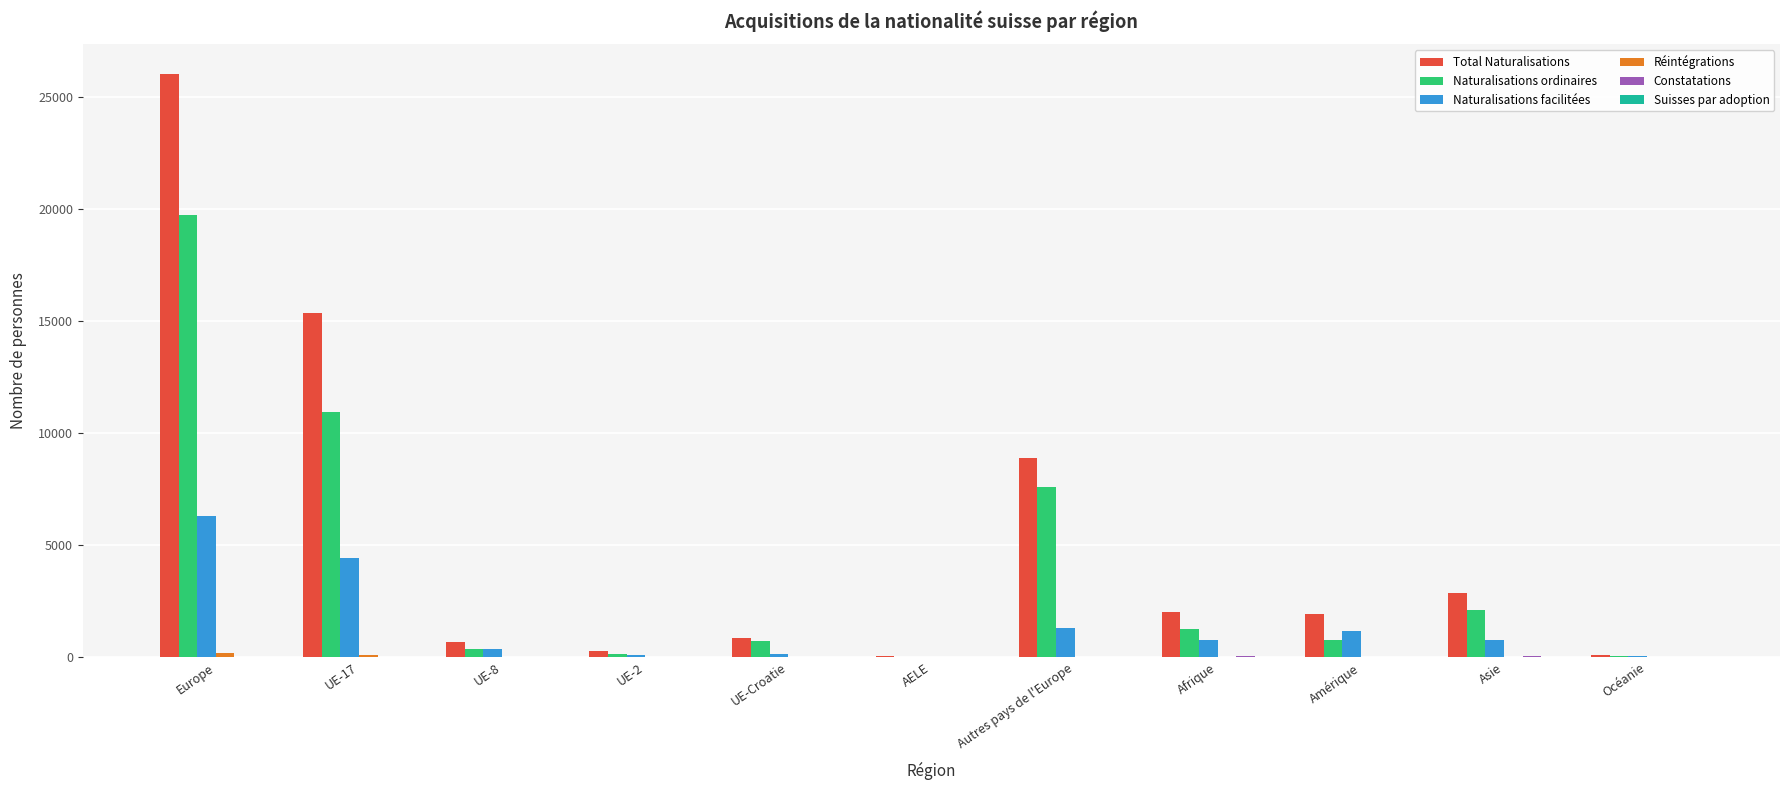

How many categories are shown in the chart?

11